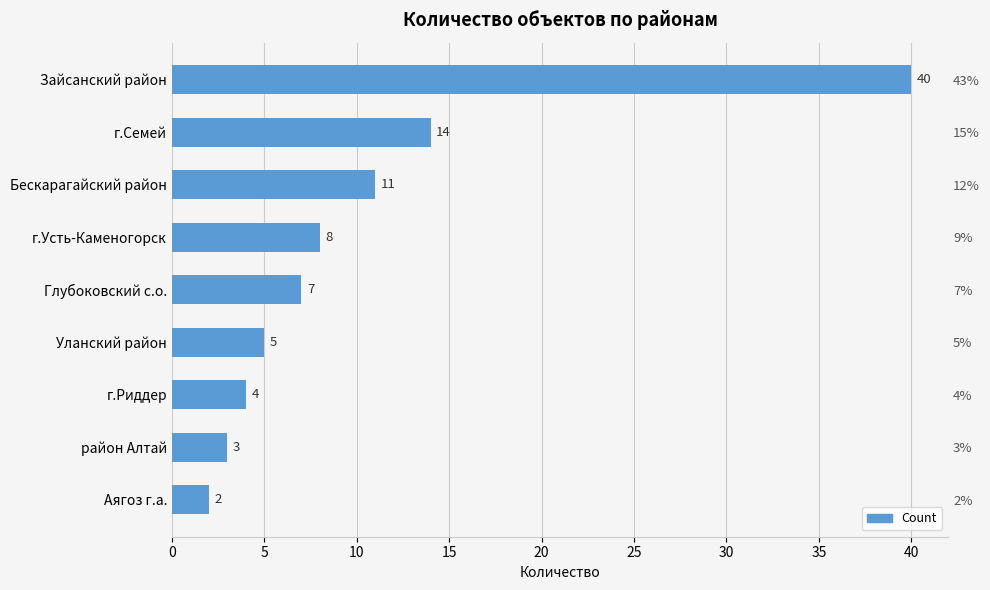

What is the value of the 1st bar from the left?

40